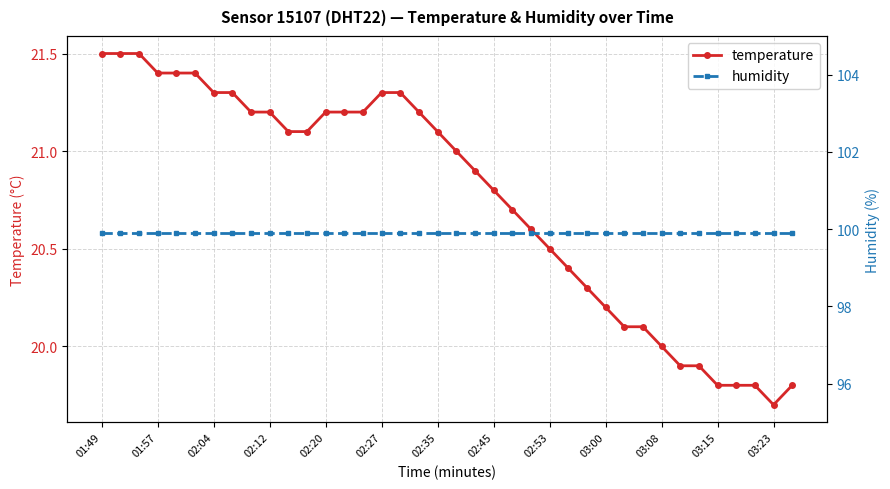

List the series in order of their overall mean, highest first.

humidity, temperature